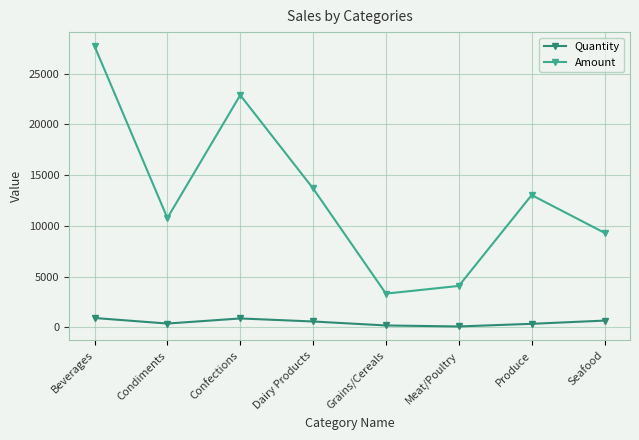

At which category does the chart reach its peak across all series?

Beverages